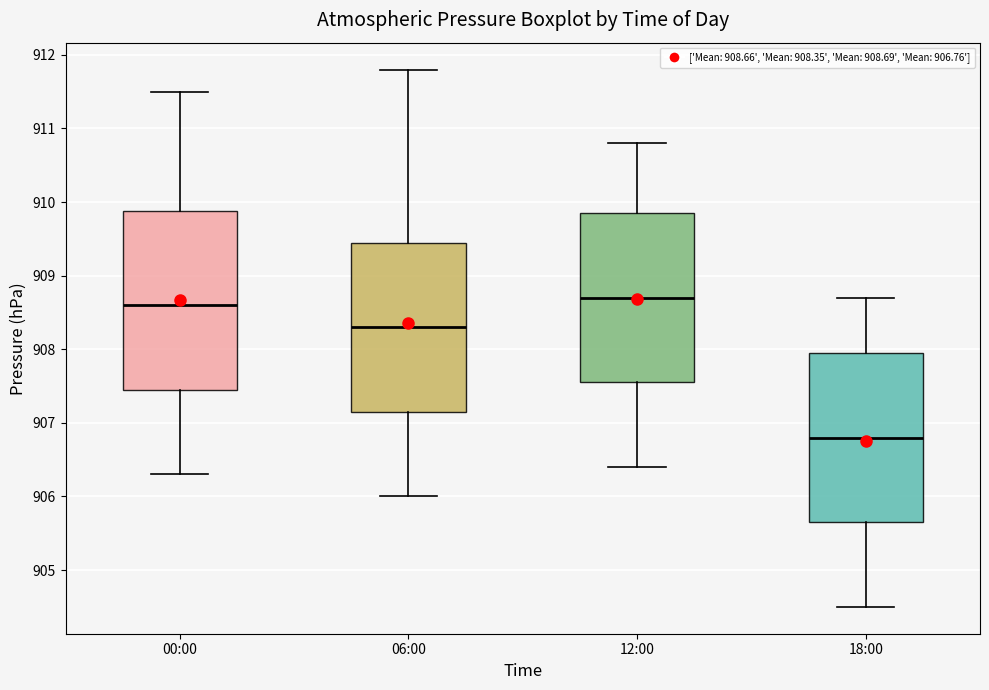

Which box's median line is the lowest?

18:00